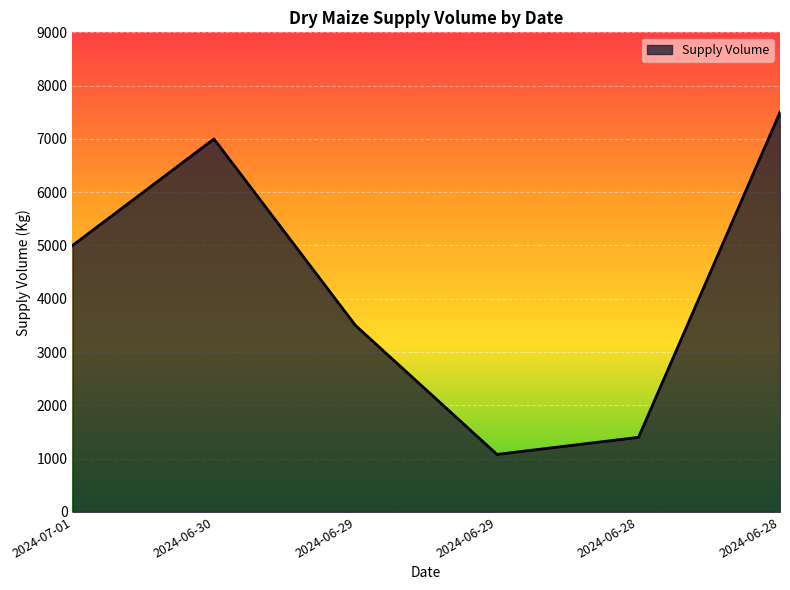

Which has a higher value, 2024-07-01 or 2024-06-29?

2024-07-01